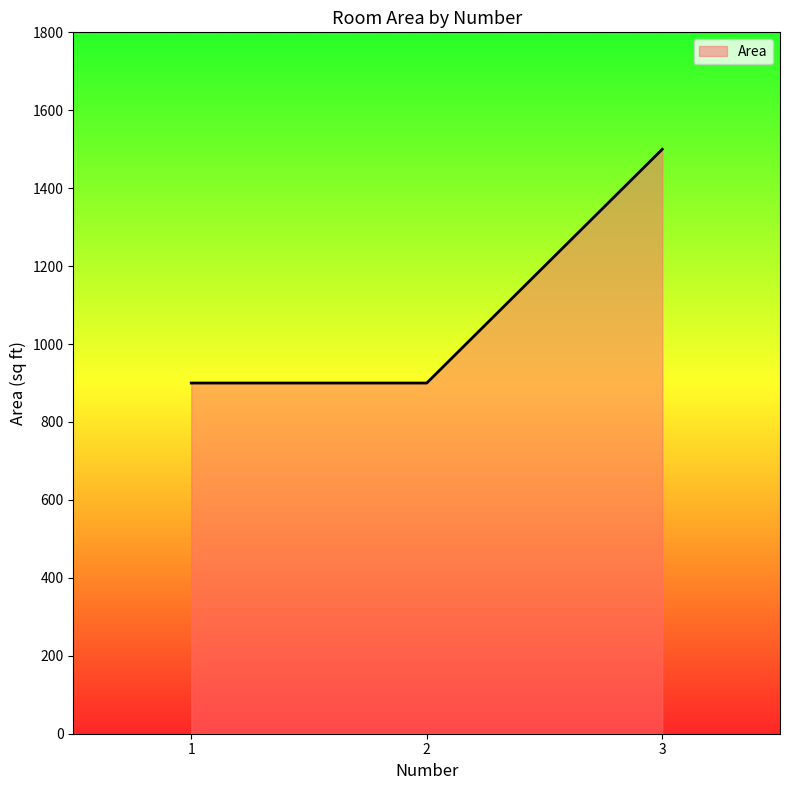

Count the values in the range 900 to 1500.

3